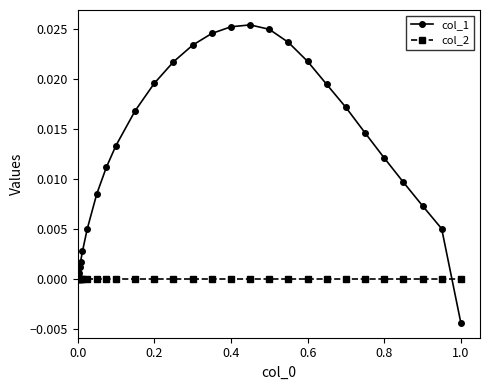

True or false: col_1 has more than 0 points higher than both neighbors.

True